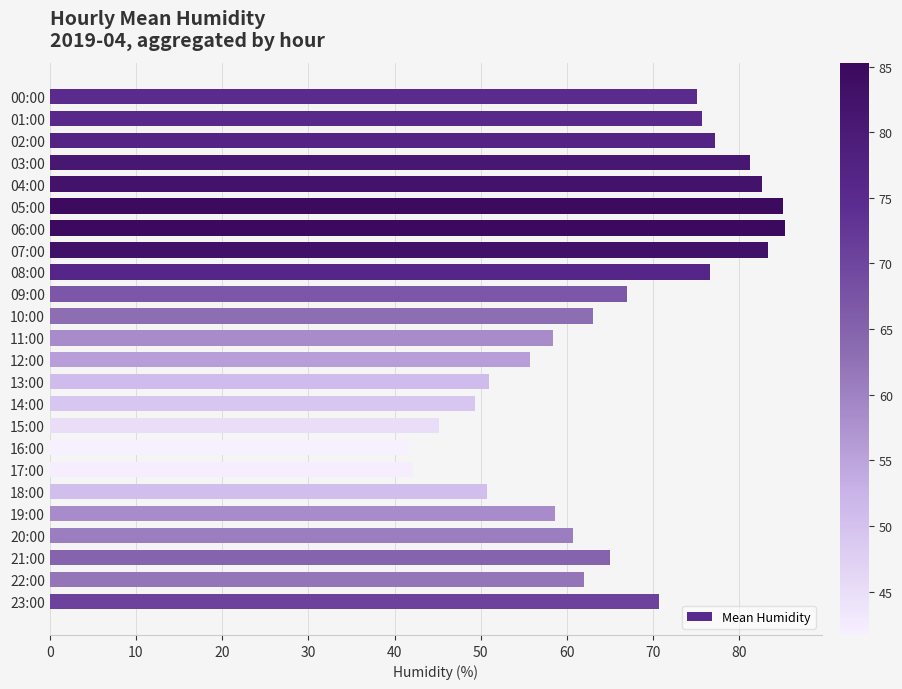

What is the average value?

65.1